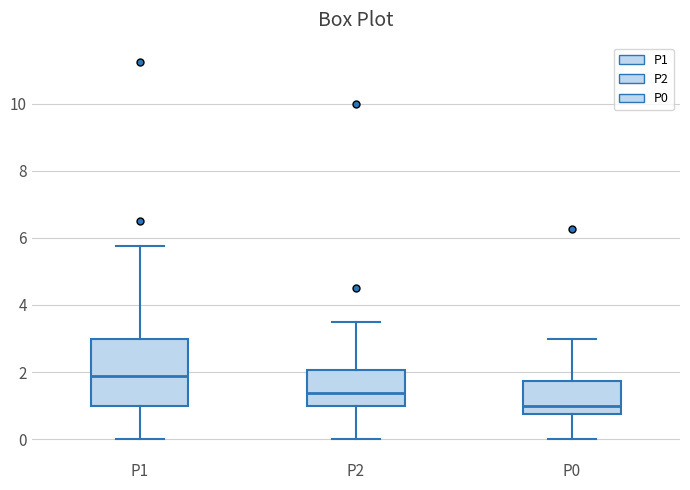

Where does the upper whisker of the box for P2 end on the y-axis? The values are not printed on the chart, so give them approximately, as read against the axis.

3.6